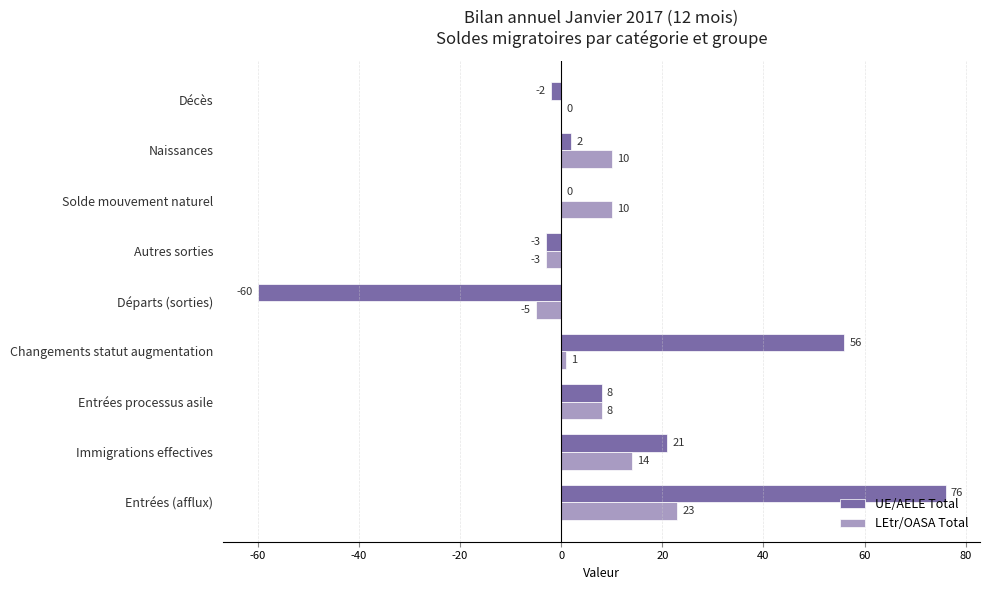

How many distinct data groups are displayed?

2